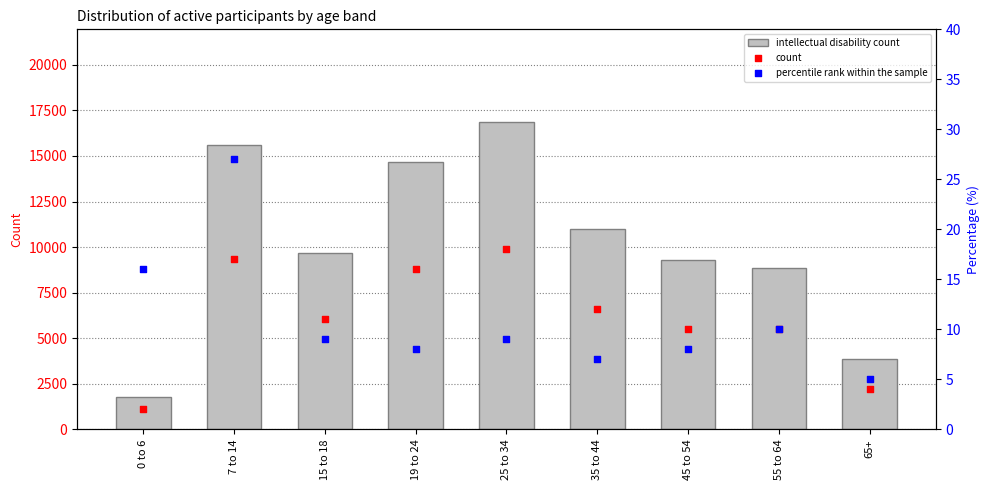

What are all the series names shown in the legend?

intellectual disability count, count, percentile rank within the sample